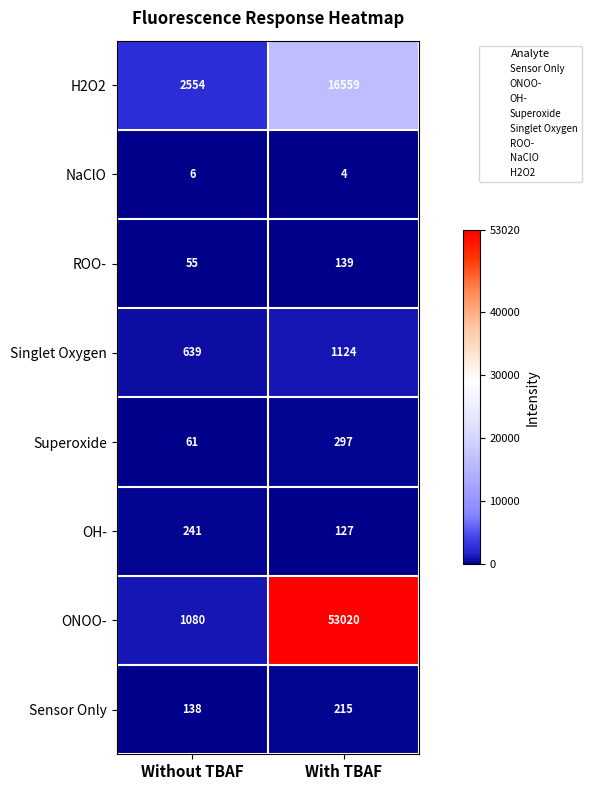

At how many categories does at least one series exceed 17131?

1